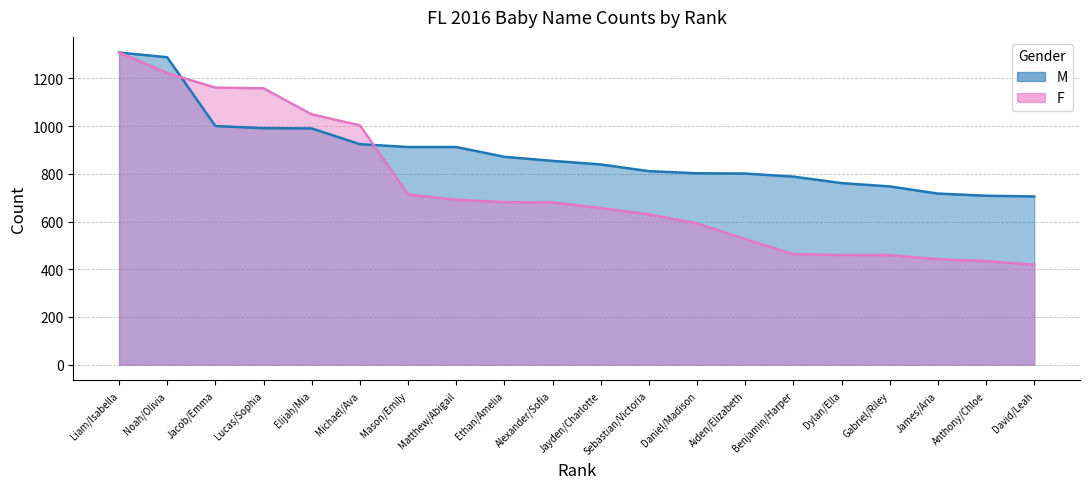

The F series shows 656 at Jayden/Charlotte. True or false?

True